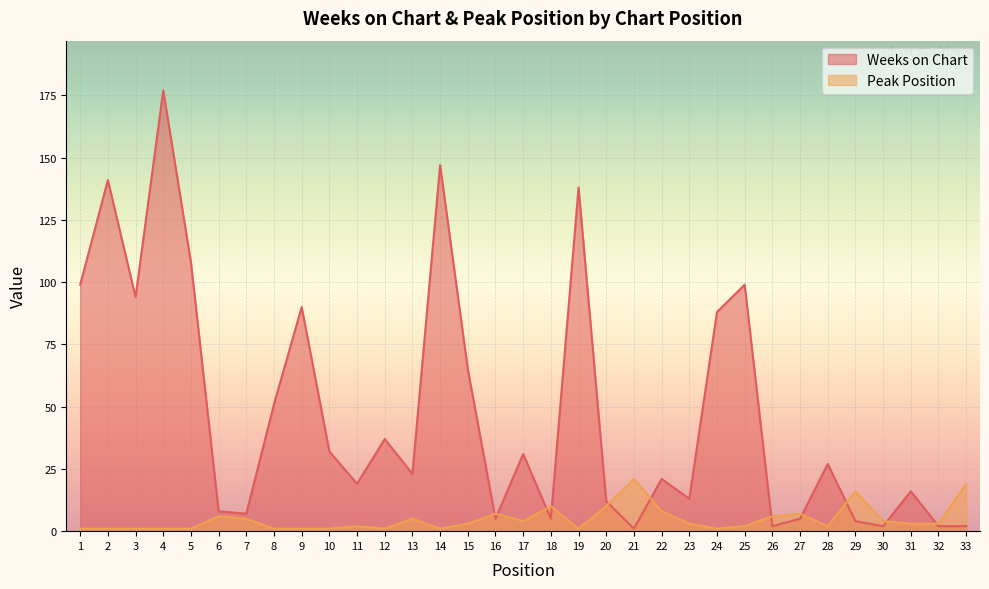

True or false: Peak Position and Weeks on Chart cross at least once.

True